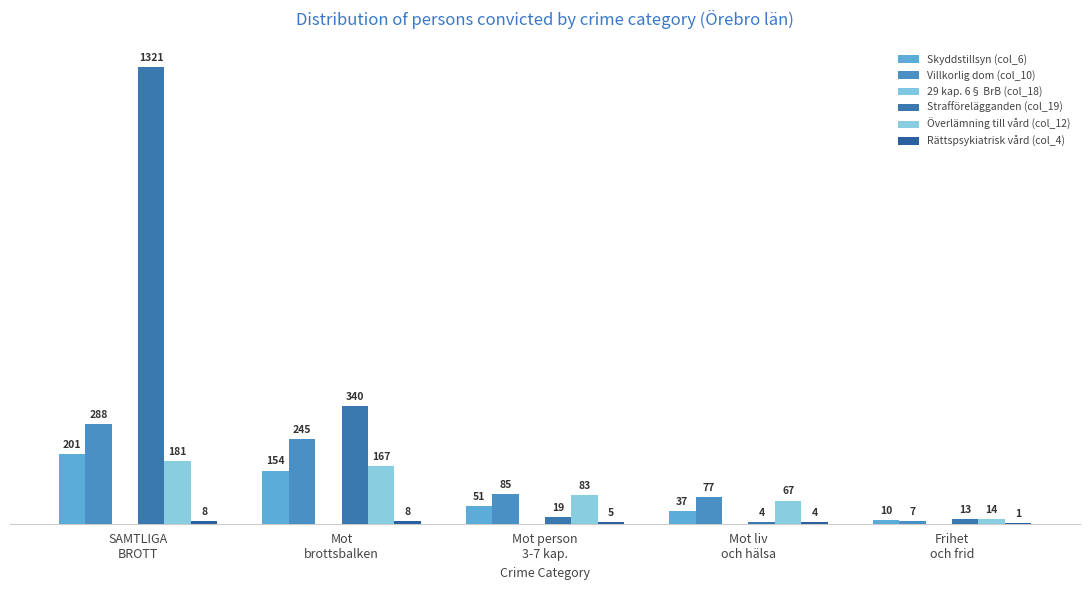

What is the maximum value shown in the chart?

1321